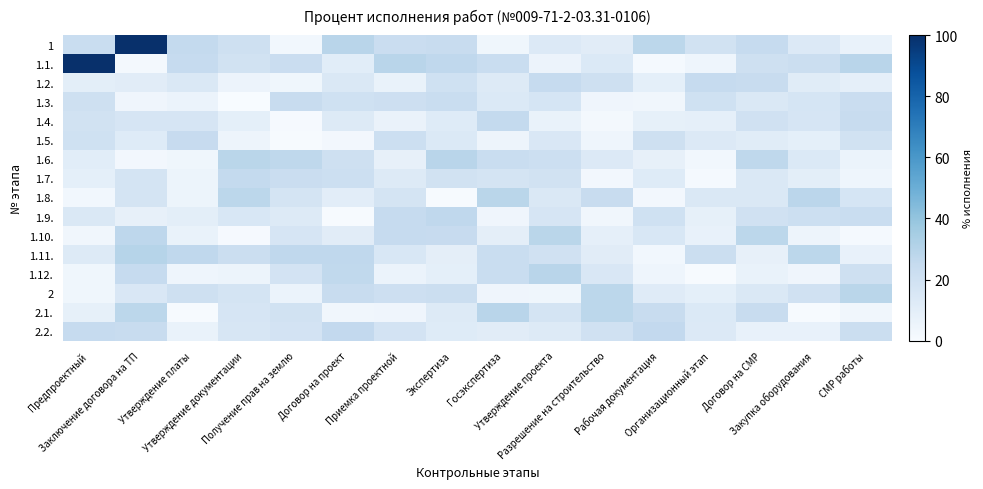

Count the number of data series in this chart.

16